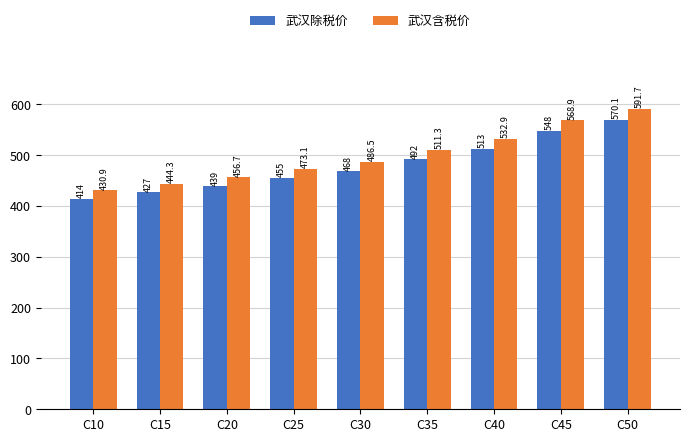

What is the difference between the maximum and second lowest values in the 武汉除税价 series?

143.1